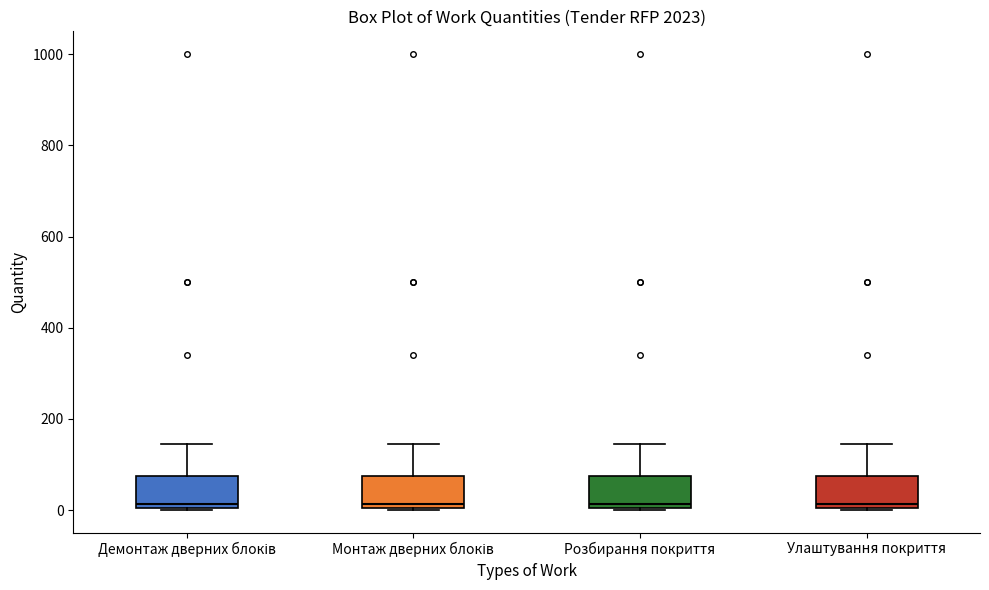

Reading left to right, transcribe this box plot: for each box, give where its median line is, the range the box spans, and where its two whiskers end, as read against the y-axis. The values are not printed on the chart, so give them approximately, as read against the axis.

Демонтаж дверних блоків: median 20, box 0 to 80, whiskers 0 to 140
Монтаж дверних блоків: median 20, box 0 to 80, whiskers 0 to 140
Розбирання покриття: median 20, box 0 to 80, whiskers 0 to 140
Улаштування покриття: median 20, box 0 to 80, whiskers 0 to 140